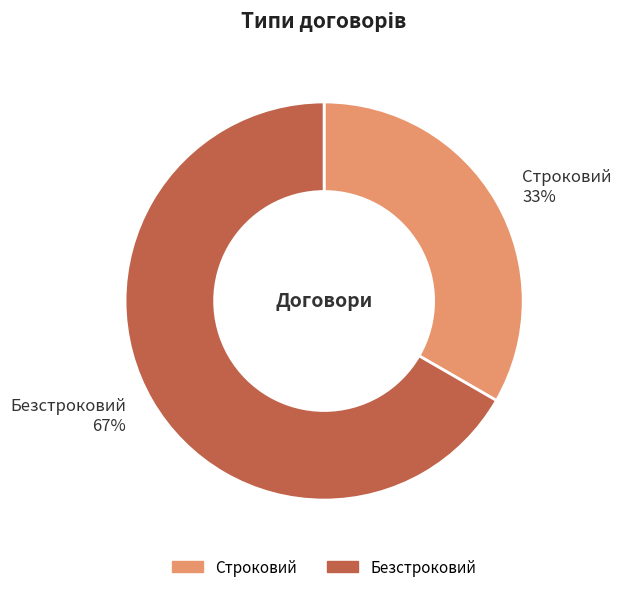

To the nearest percent, what is the combined percentage of Строковий and Безстроковий?

100%